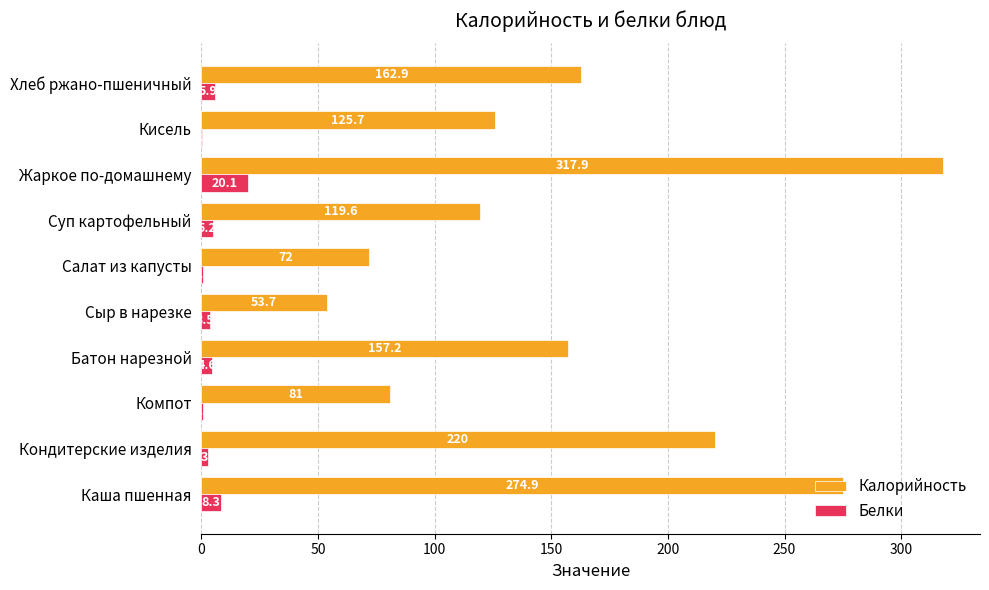

Where is Калорийность nearest to the value 185?

Хлеб ржано-пшеничный